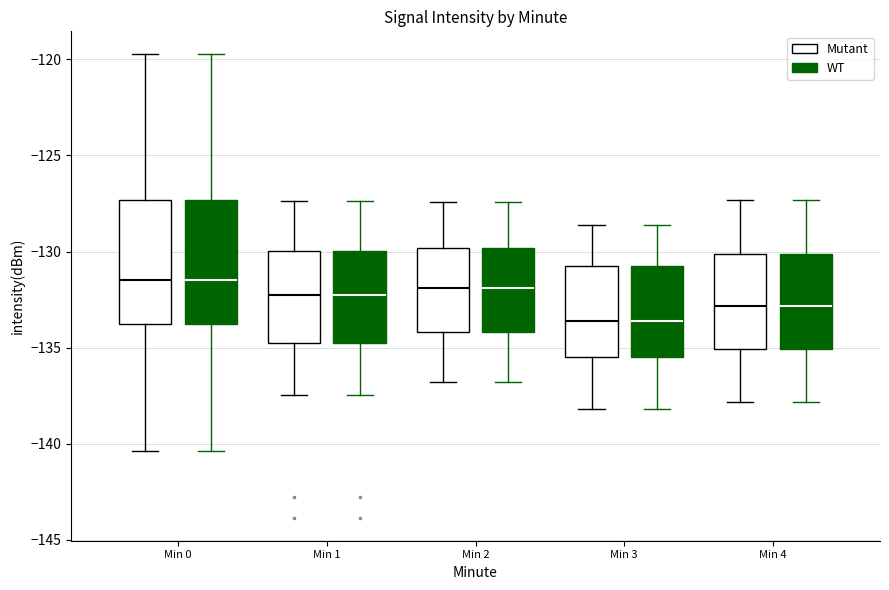

Reading left to right, transcribe this box plot: for each box, give where its median line is, the range the box spans, and where its two whiskers end, as read against the y-axis. The values are not printed on the chart, so give them approximately, as read against the axis.

Min 0 (Mutant): median -131.5, box -134.0 to -127.5, whiskers -140.5 to -120.0
Min 0 (WT): median -131.5, box -134.0 to -127.5, whiskers -140.5 to -120.0
Min 1 (Mutant): median -132.0, box -135.0 to -130.0, whiskers -137.5 to -127.5
Min 1 (WT): median -132.0, box -135.0 to -130.0, whiskers -137.5 to -127.5
Min 2 (Mutant): median -132.0, box -134.0 to -130.0, whiskers -137.0 to -127.5
Min 2 (WT): median -132.0, box -134.0 to -130.0, whiskers -137.0 to -127.5
Min 3 (Mutant): median -133.5, box -135.5 to -131.0, whiskers -138.0 to -128.5
Min 3 (WT): median -133.5, box -135.5 to -131.0, whiskers -138.0 to -128.5
Min 4 (Mutant): median -133.0, box -135.0 to -130.0, whiskers -138.0 to -127.5
Min 4 (WT): median -133.0, box -135.0 to -130.0, whiskers -138.0 to -127.5